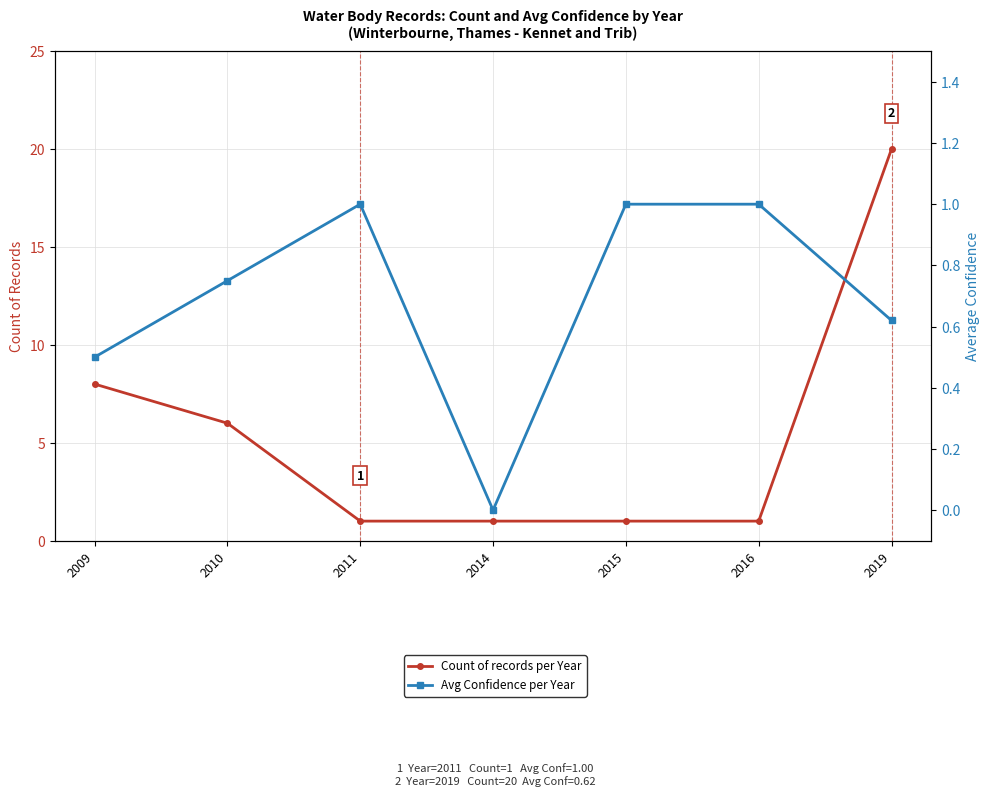

List the labels in order of Count of records per Year value, largest first.

2019, 2009, 2010, 2011, 2014, 2015, 2016